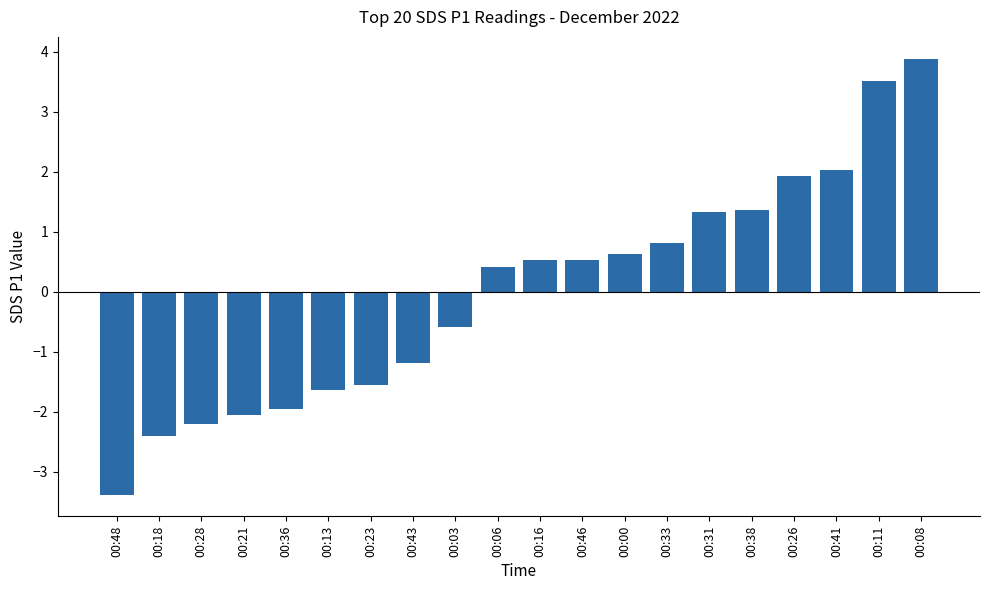

What is the approximate value at 00:00?

0.6